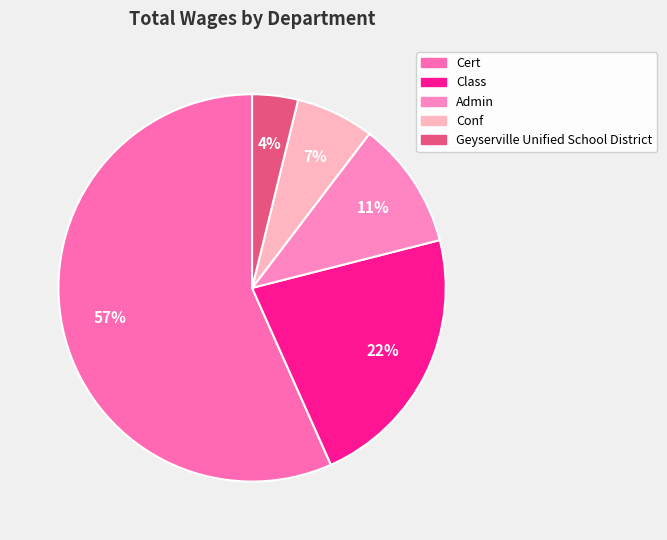

To the nearest percent, what is the average slice percentage?

20%